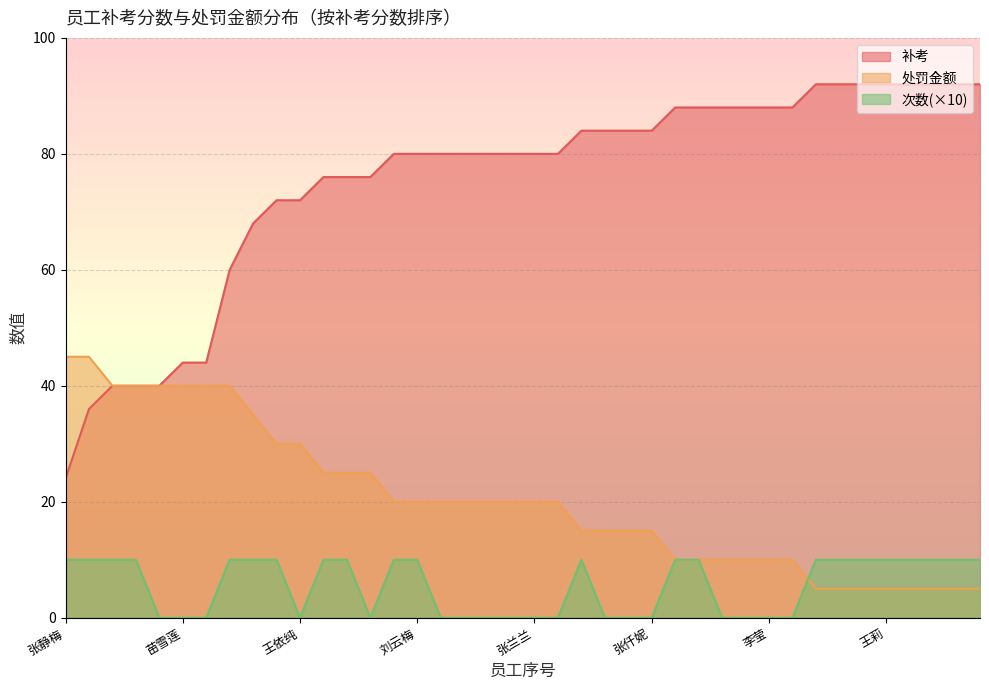

Reading right to left, what are all the values shown in this chart?

补考: 程静=92	万雪倩=92	古素琼=92	蒋方=92	王莉=92	韩启敏=92	郭俊梅=92	谢玉涛=92	唐阳=88	李莹=88	朱欢=88	王兴祥=88	简春艳=88	李海燕=88	张仟妮=84	周茂兰=84	周声婷=84	詹琪琪=84	曾蕾蕾=80	张兰兰=80	罗妍=80	唐丹=80	邓红梅=80	曾艳=80	刘云梅=80	李涓=80	于春莲=76	徐明会=76	朱晓桃=76	王依纯=72	向桂西=72	李良琪=68	李迎新=60	董虎林=44	苗雪莲=44	孙霁野=40	曾家钰=40	李丹=40	彭一梅=36	张静梅=24
处罚金额: 程静=5	万雪倩=5	古素琼=5	蒋方=5	王莉=5	韩启敏=5	郭俊梅=5	谢玉涛=5	唐阳=10	李莹=10	朱欢=10	王兴祥=10	简春艳=10	李海燕=10	张仟妮=15	周茂兰=15	周声婷=15	詹琪琪=15	曾蕾蕾=20	张兰兰=20	罗妍=20	唐丹=20	邓红梅=20	曾艳=20	刘云梅=20	李涓=20	于春莲=25	徐明会=25	朱晓桃=25	王依纯=30	向桂西=30	李良琪=35	李迎新=40	董虎林=40	苗雪莲=40	孙霁野=40	曾家钰=40	李丹=40	彭一梅=45	张静梅=45
次数: 程静=10	万雪倩=10	古素琼=10	蒋方=10	王莉=10	韩启敏=10	郭俊梅=10	谢玉涛=10	唐阳=0	李莹=0	朱欢=0	王兴祥=0	简春艳=10	李海燕=10	张仟妮=0	周茂兰=0	周声婷=0	詹琪琪=10	曾蕾蕾=0	张兰兰=0	罗妍=0	唐丹=0	邓红梅=0	曾艳=0	刘云梅=10	李涓=10	于春莲=0	徐明会=10	朱晓桃=10	王依纯=0	向桂西=10	李良琪=10	李迎新=10	董虎林=0	苗雪莲=0	孙霁野=0	曾家钰=10	李丹=10	彭一梅=10	张静梅=10